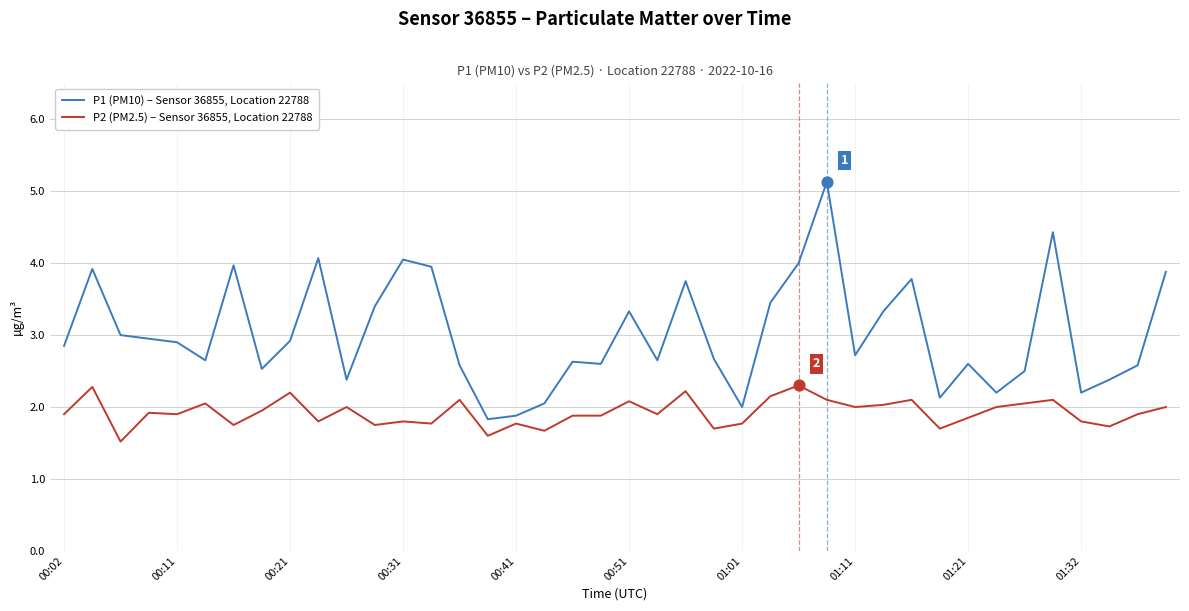

Which series has the widest spread of values?

P1 (PM10) – Sensor 36855, Location 22788